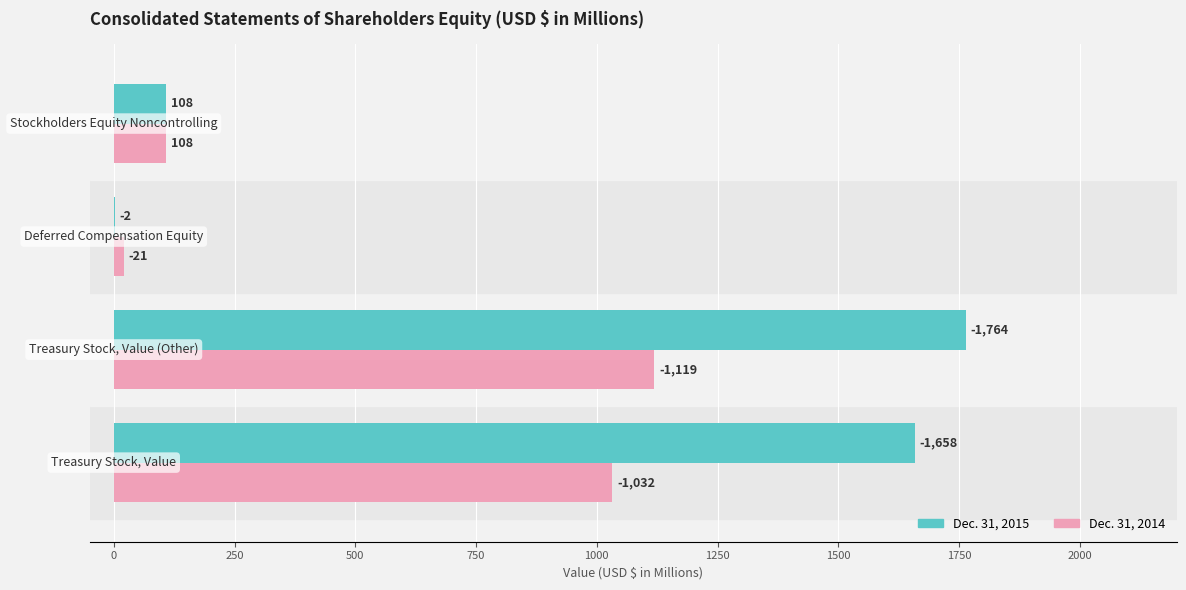

What are all the series names shown in the legend?

Dec. 31, 2015, Dec. 31, 2014